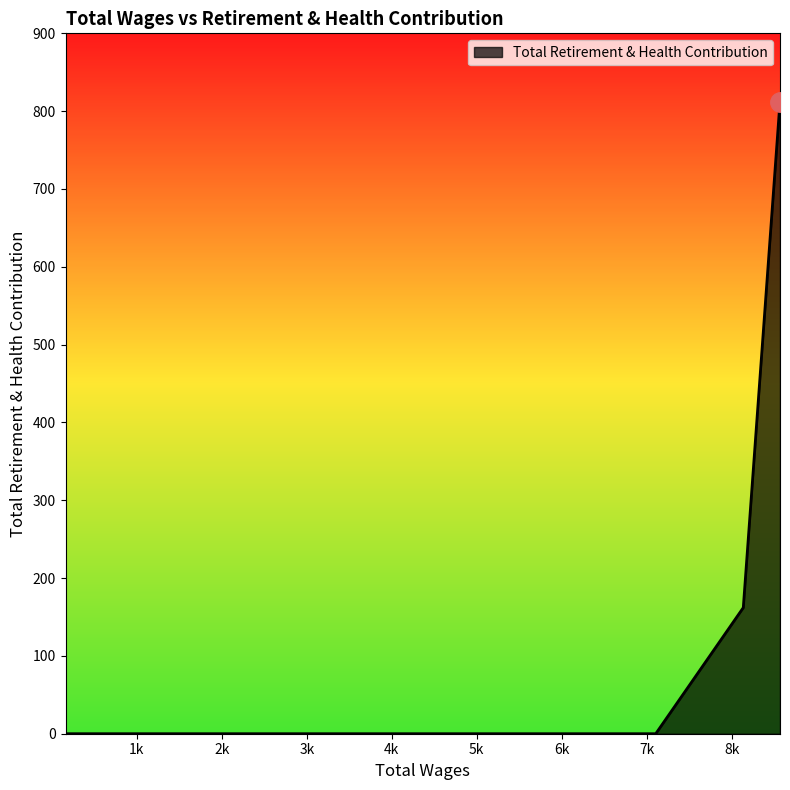

What is the greatest value displayed?

812